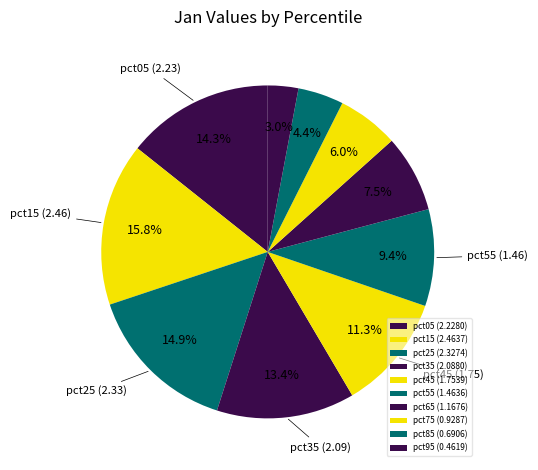

Combined, what portion of the pie is pct45 and pct35?

24.7%